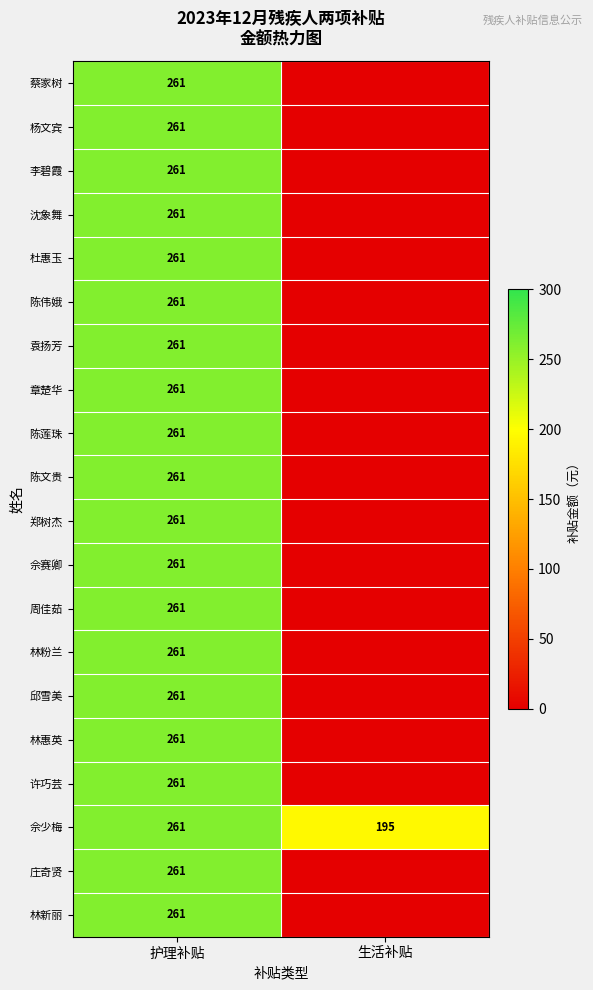

Which category has the lowest value in the row_0 series?

生活补贴